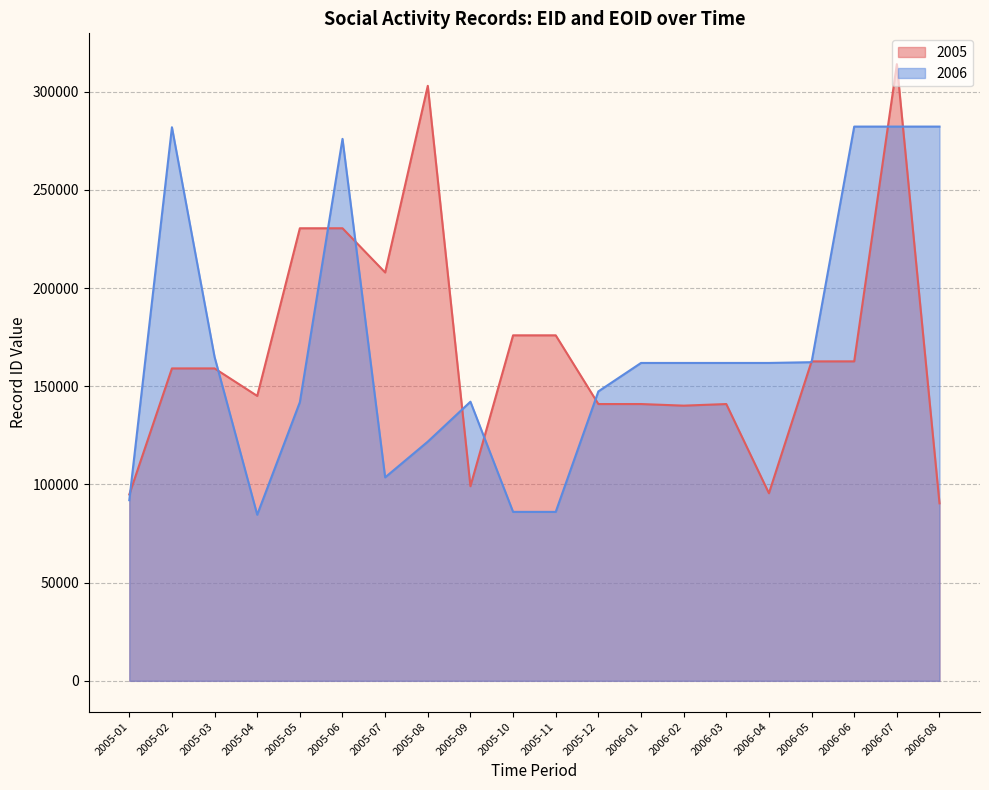

What is the approximate value of 2005 at 2006-02, to the nearest 100?

140200